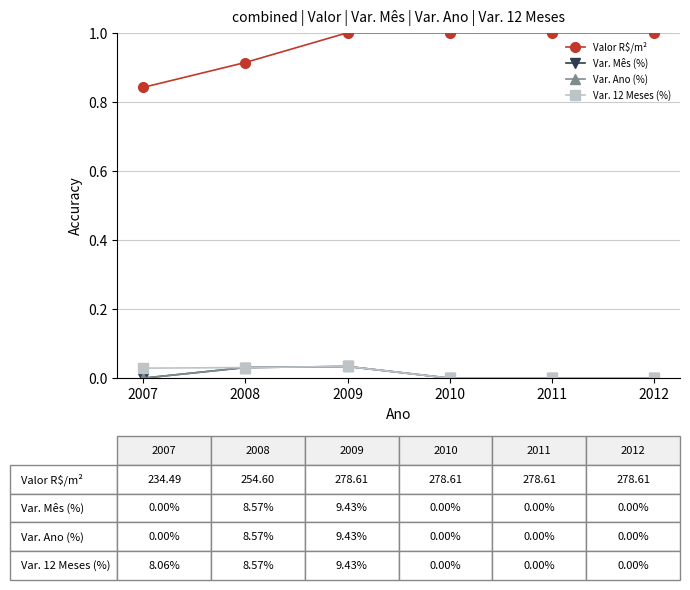

Which series has the largest total across all categories?

Valor R$/m²